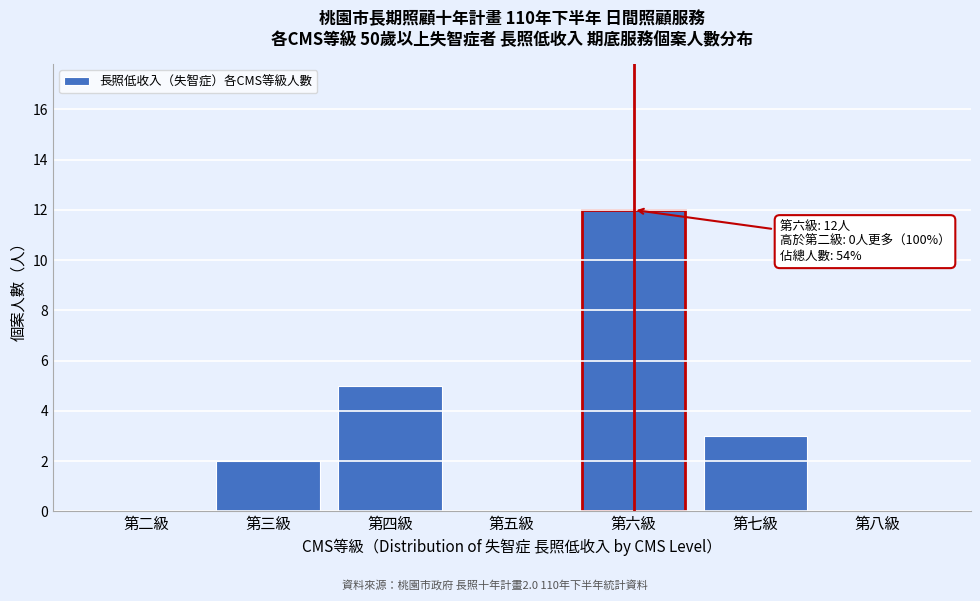

Reading right to left, what are all the values shown in this chart?

第八級=0	第七級=3	第六級=12	第五級=0	第四級=5	第三級=2	第二級=0